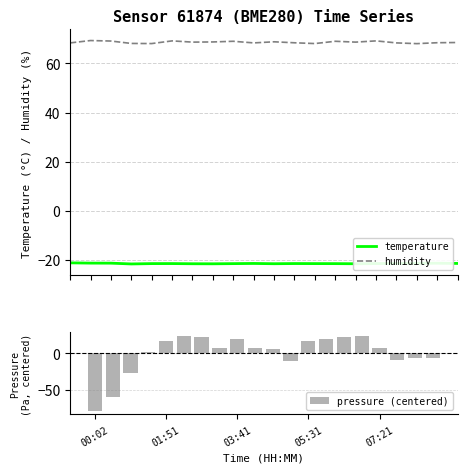

True or false: humidity and temperature intersect in this chart.

False